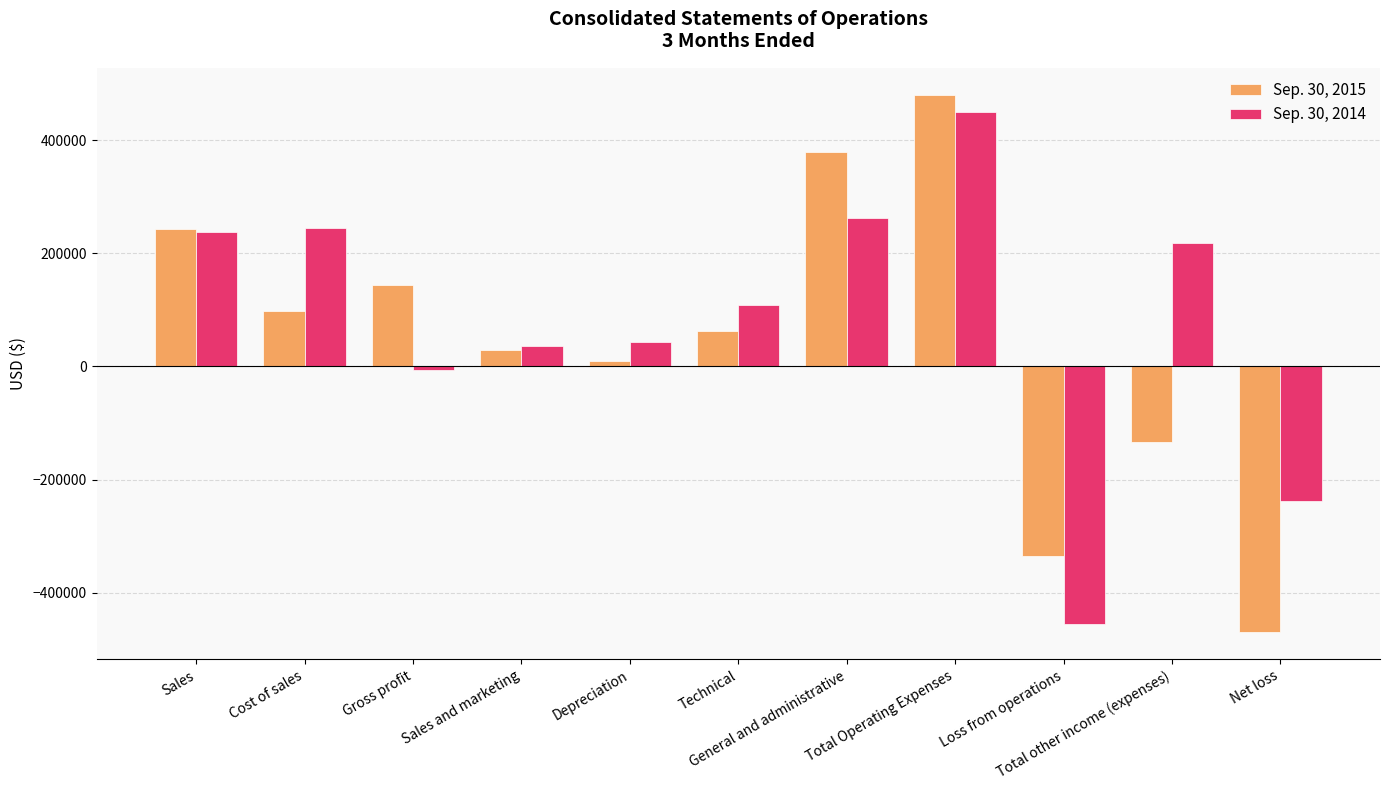

At which label does Sep. 30, 2015 first exceed 62989?

Sales